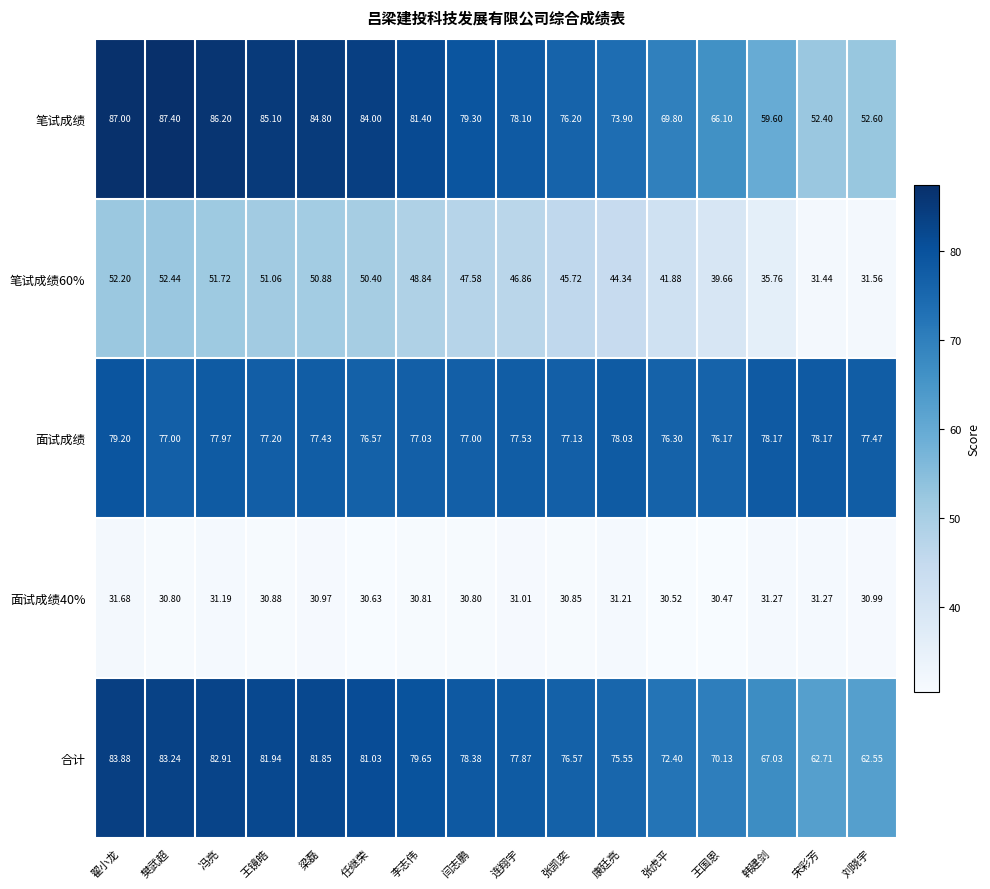

Where is 笔试成绩 nearest to the value 69?

张虎平